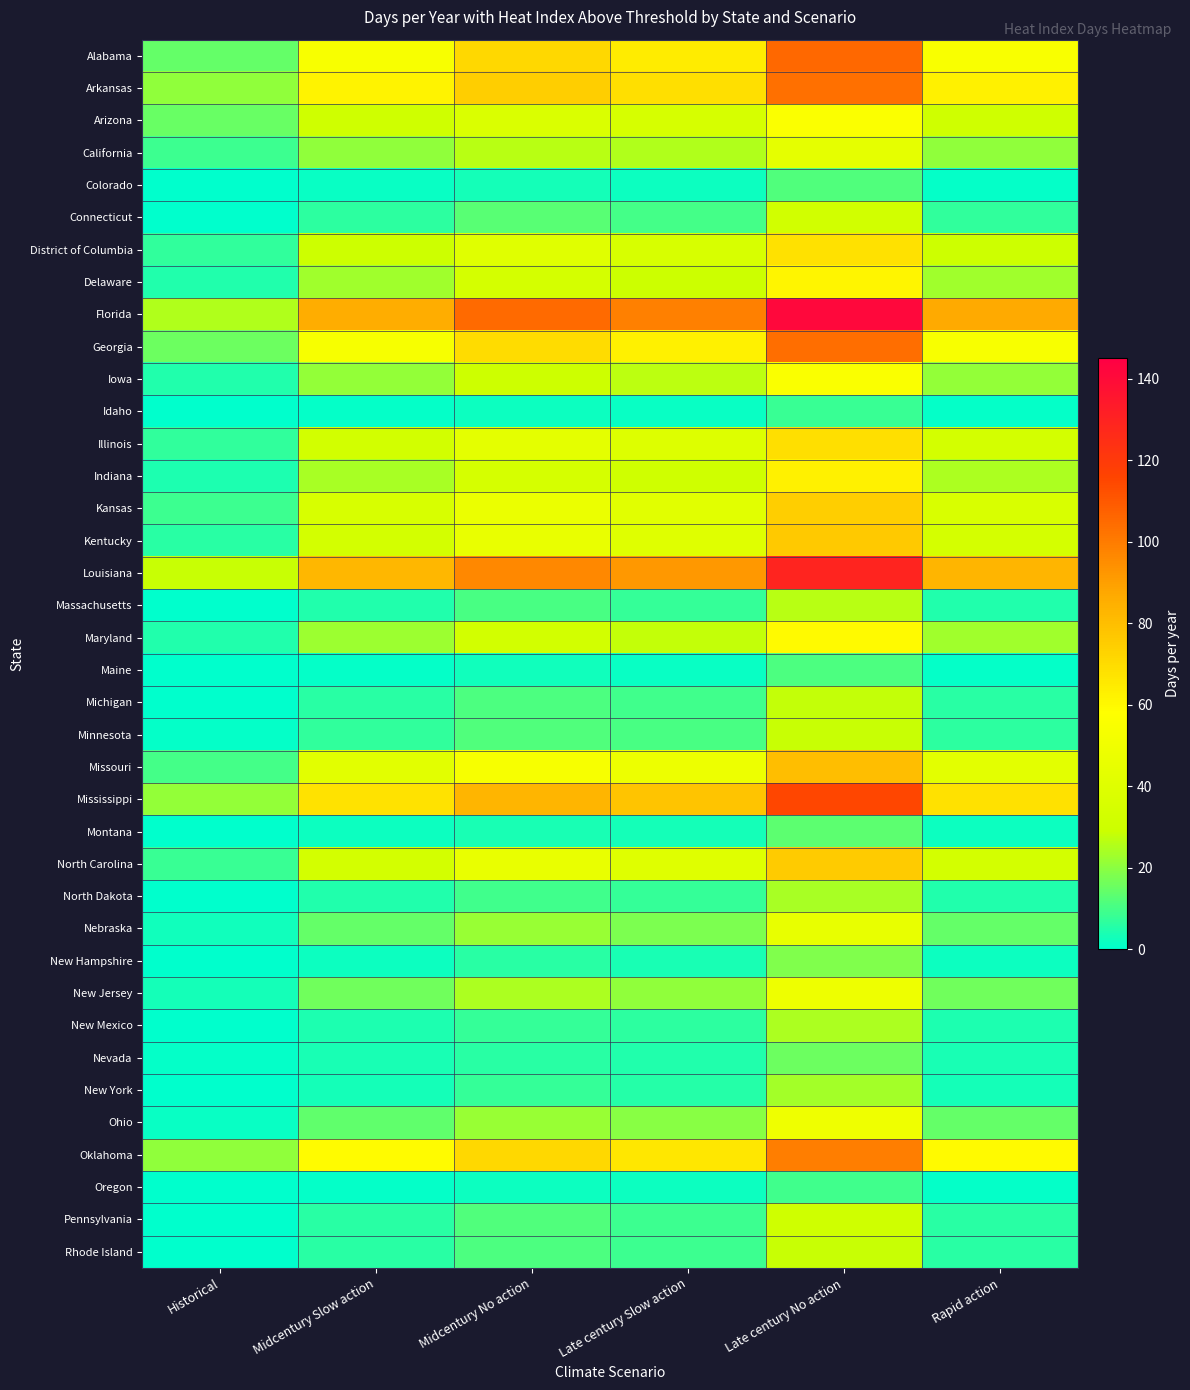

At which category does the chart reach its peak across all series?

Late century No action